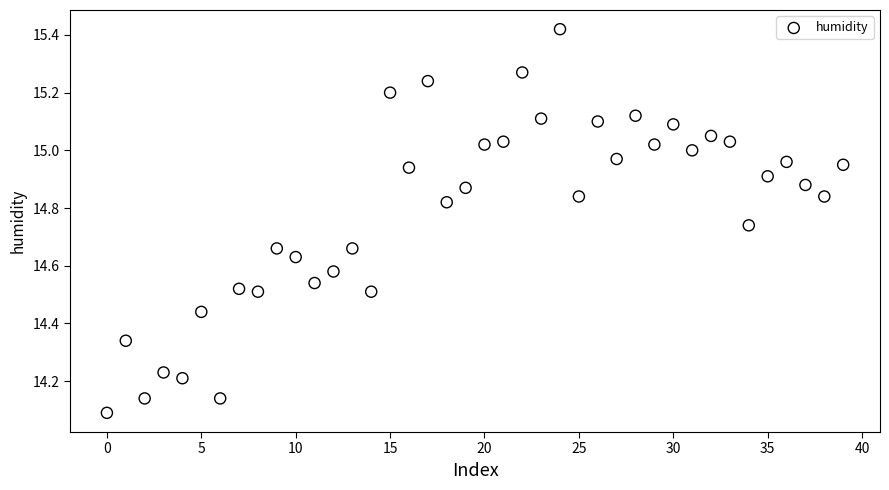

How many points are shown in the scatter plot?

40